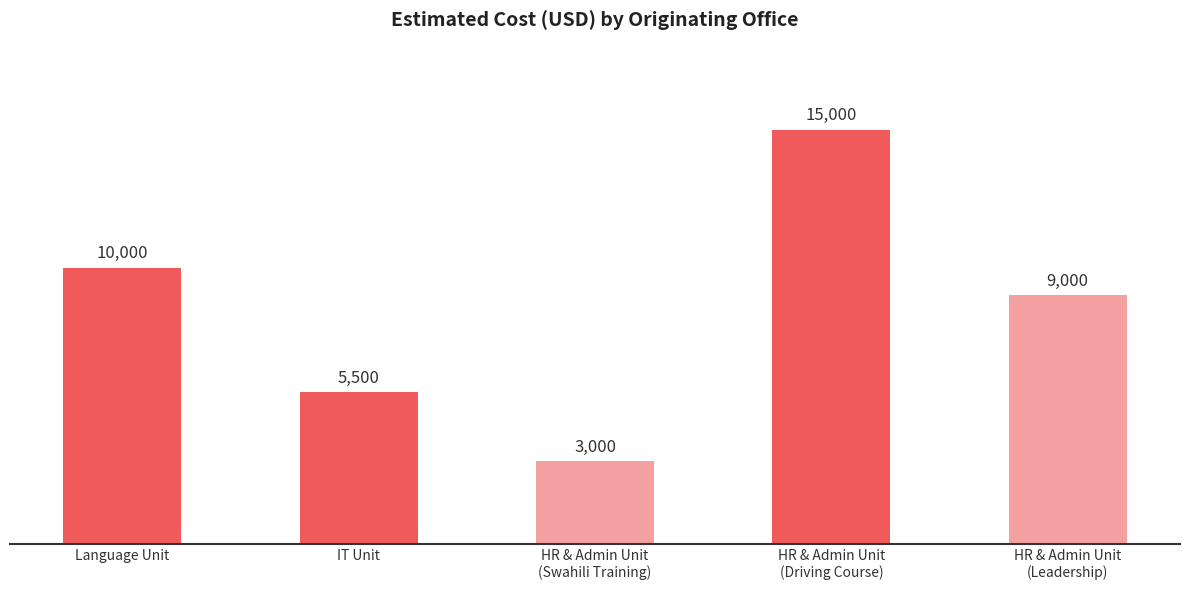

What is the maximum value shown in the chart?

15000